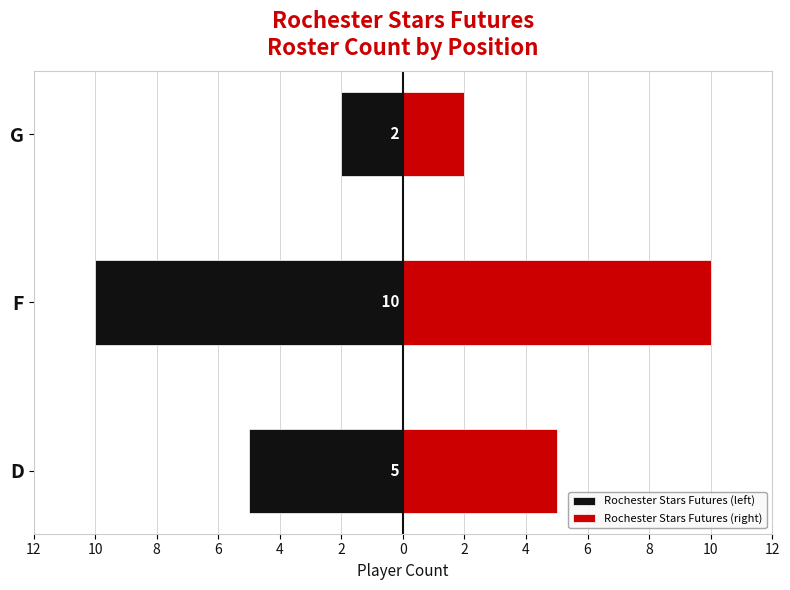

What is the average value of the Rochester Stars Futures (left) series?

-6